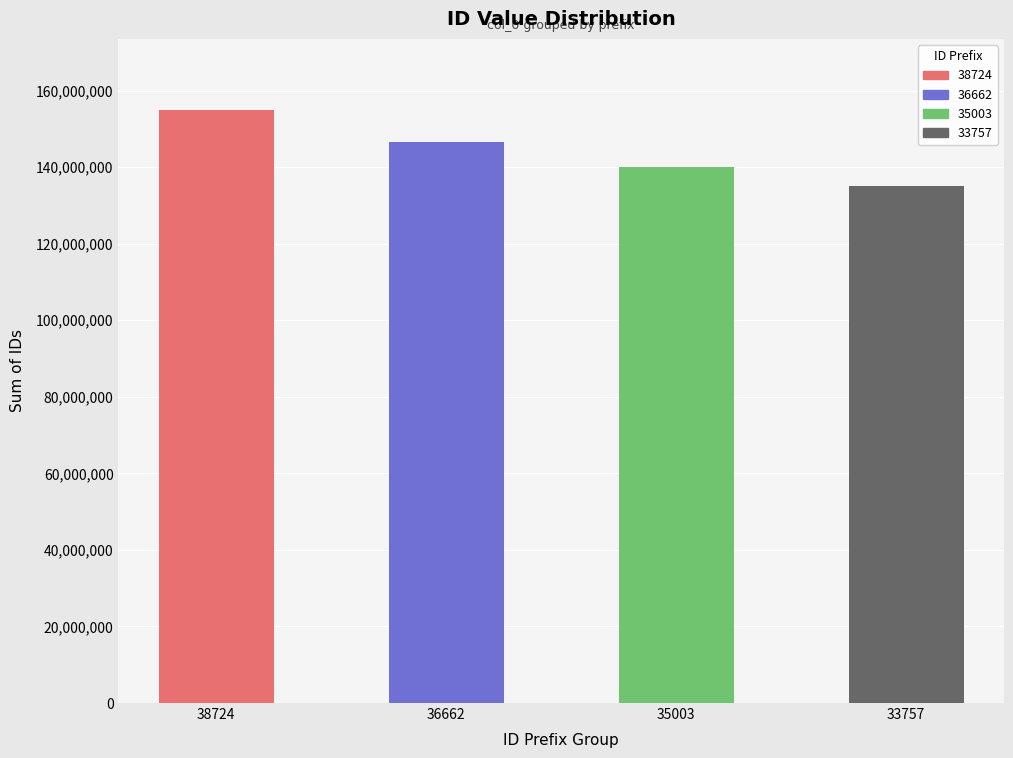

Where is the data nearest to the value 144964612?

36662